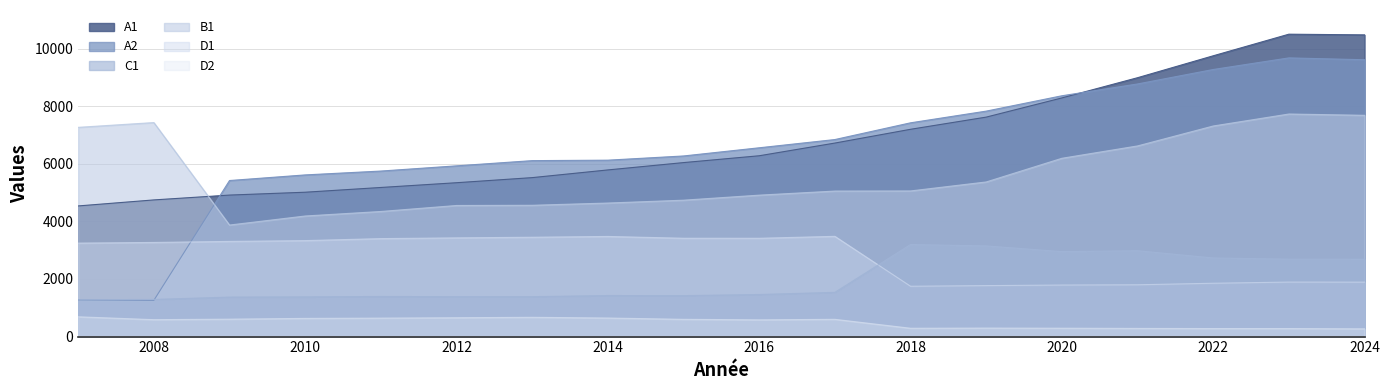

Count the number of categories in the chart.

18